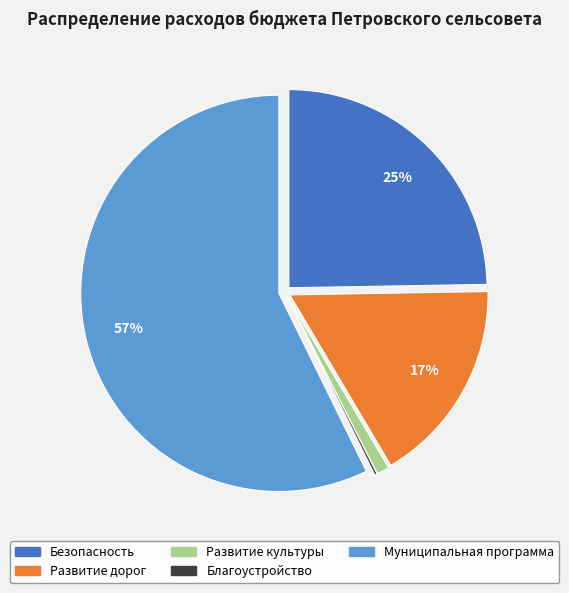

To the nearest percent, what is the difference between the largest and smallest slice percentages?

57%